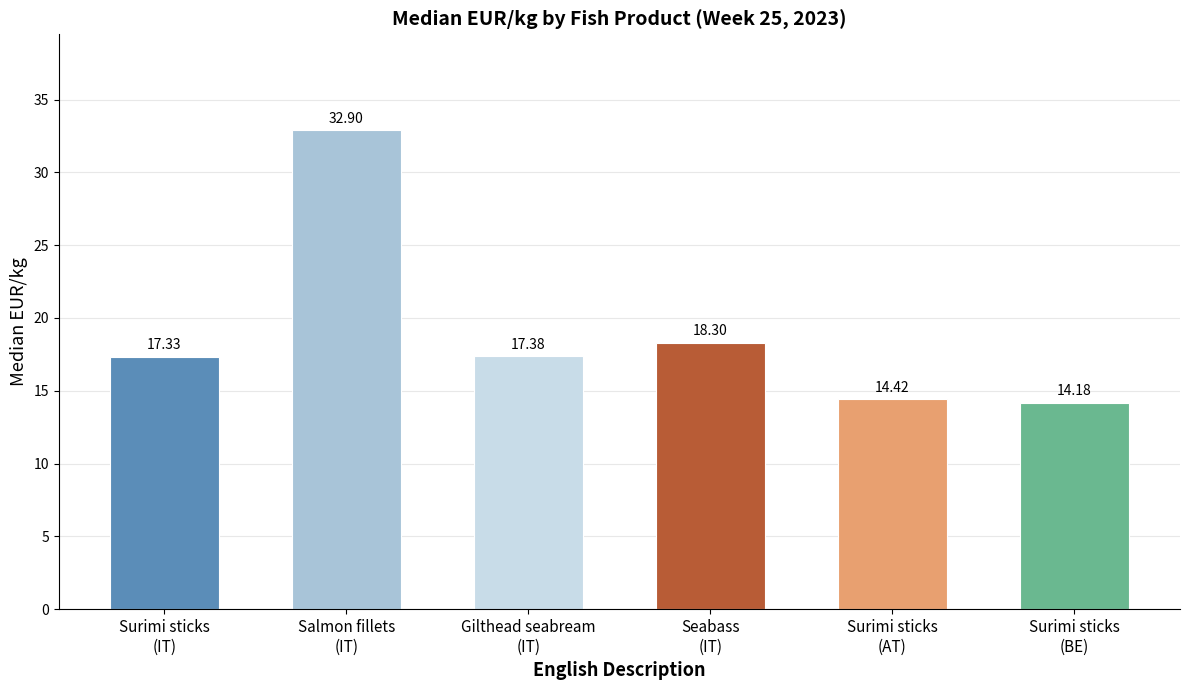

What is the sum of all values?

114.5